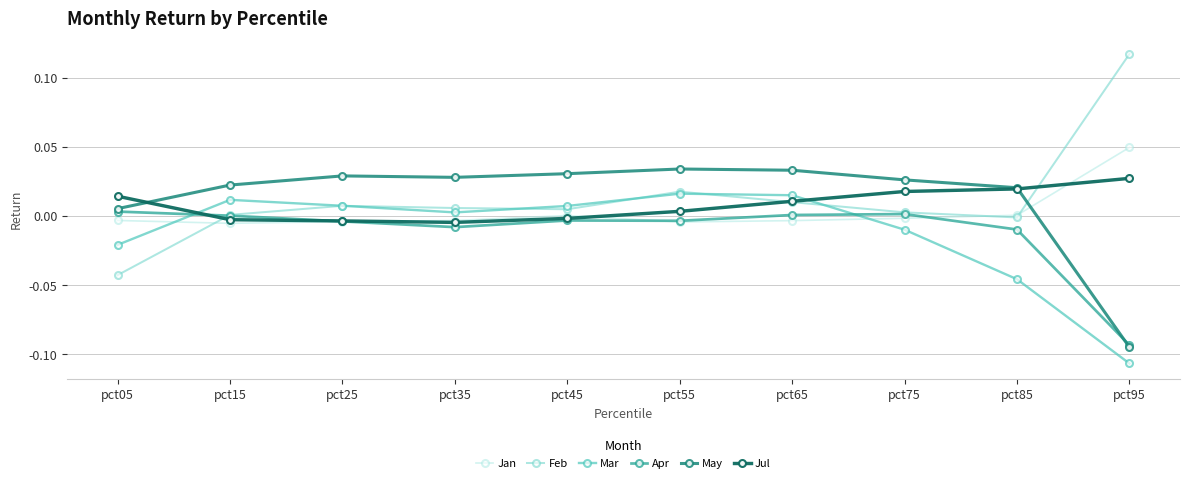

List the series in order of their peak value, lowest first.

Apr, Mar, Jul, May, Jan, Feb